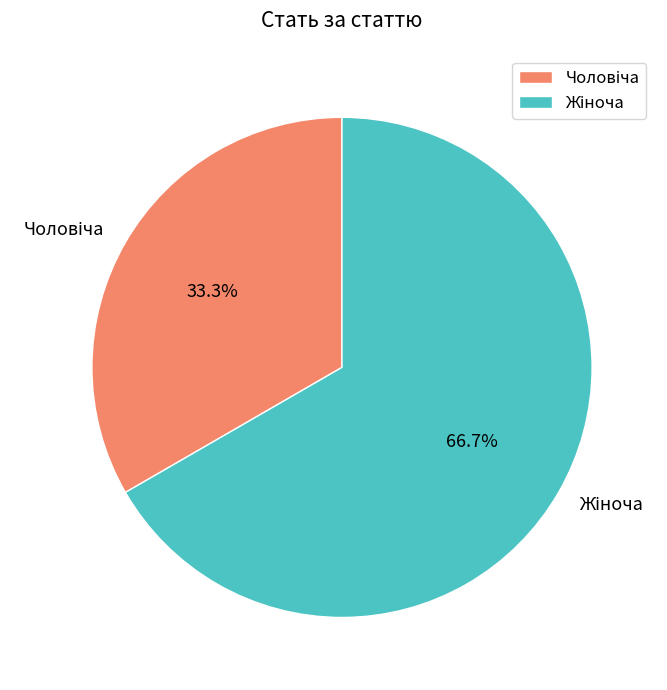

Does any single category account for the majority?

Yes